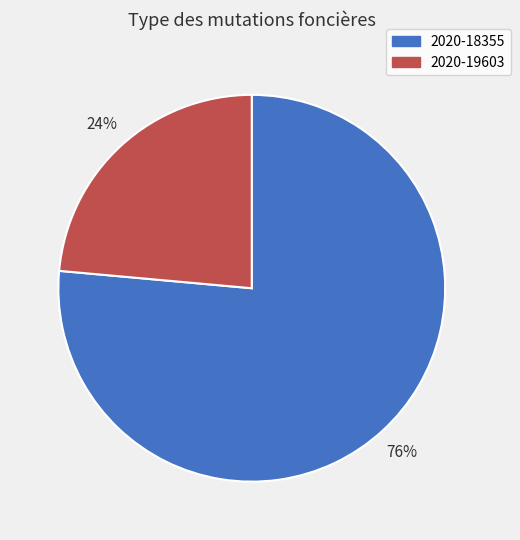

Which has a higher value, 2020-19603 or 2020-18355?

2020-18355